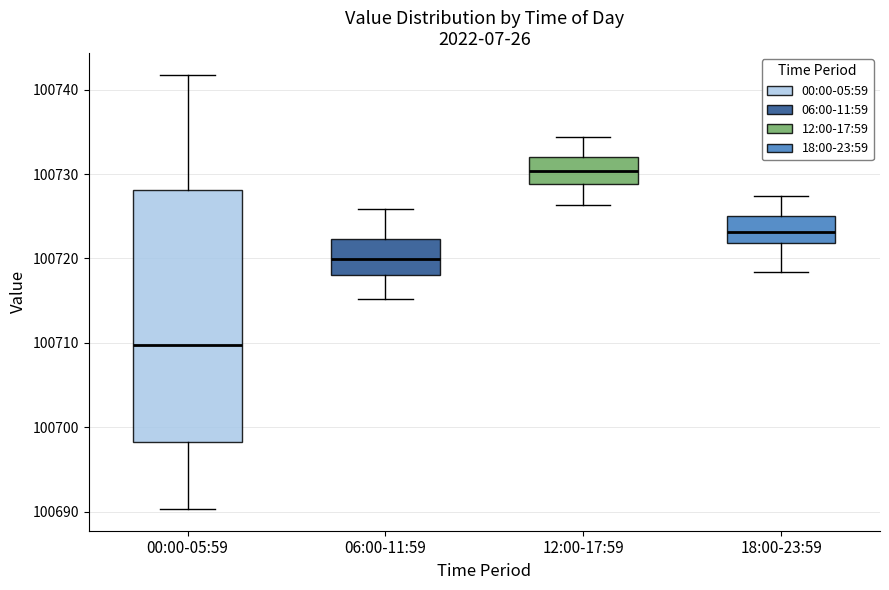

Reading left to right, read every box against the y-axis: the position of its median line, the range the box covers, and the ends of its whiskers. The values are not printed on the chart, so give them approximately, as read against the axis.

00:00-05:59: median 100710, box 100698 to 100728, whiskers 100690 to 100742
06:00-11:59: median 100720, box 100718 to 100722, whiskers 100715 to 100726
12:00-17:59: median 100730, box 100729 to 100732, whiskers 100726 to 100734
18:00-23:59: median 100723, box 100722 to 100725, whiskers 100718 to 100727